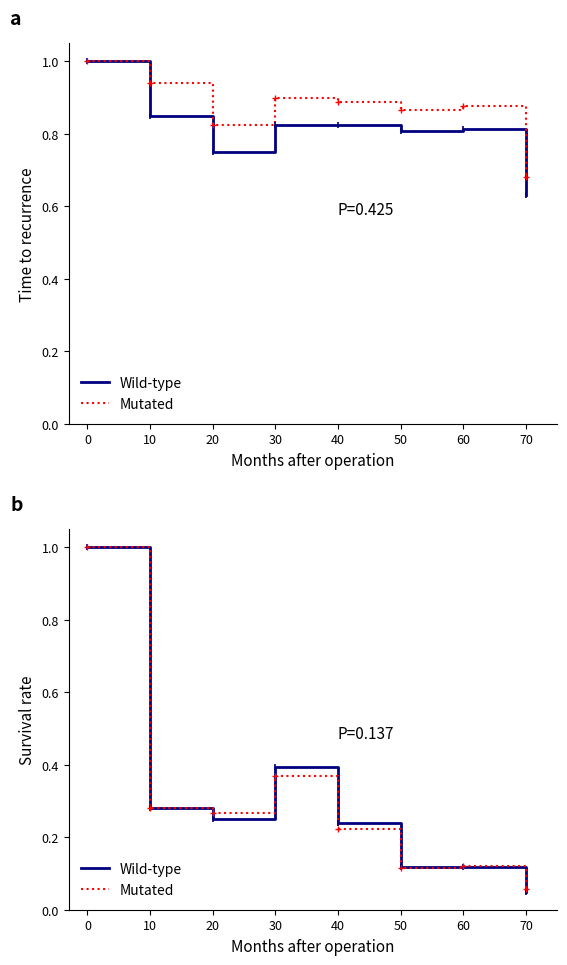

True or false: Mutated has a value of 0.2 at 50.

False